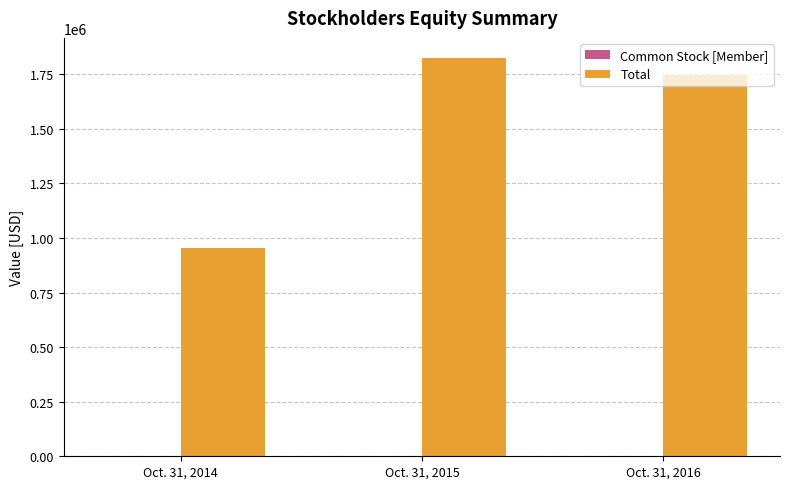

Is it true that Total equals 1824847 at Oct. 31, 2015?

True